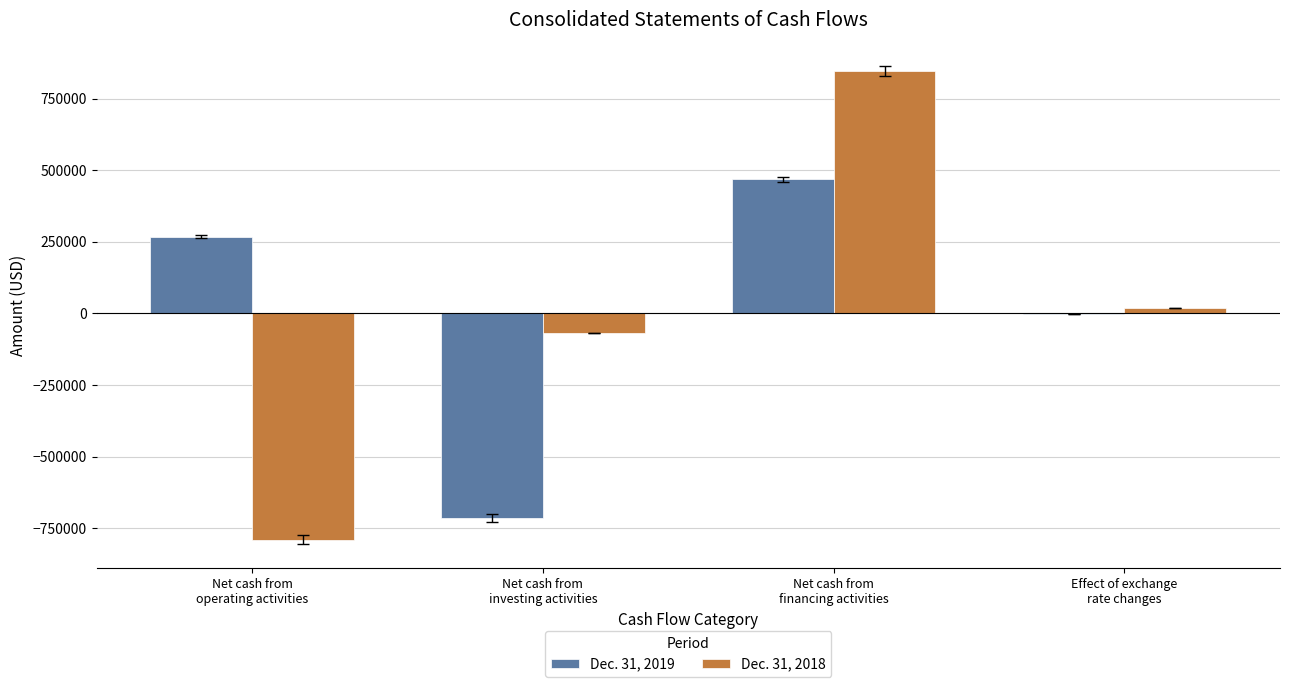

What is the maximum value shown in the chart?

844844